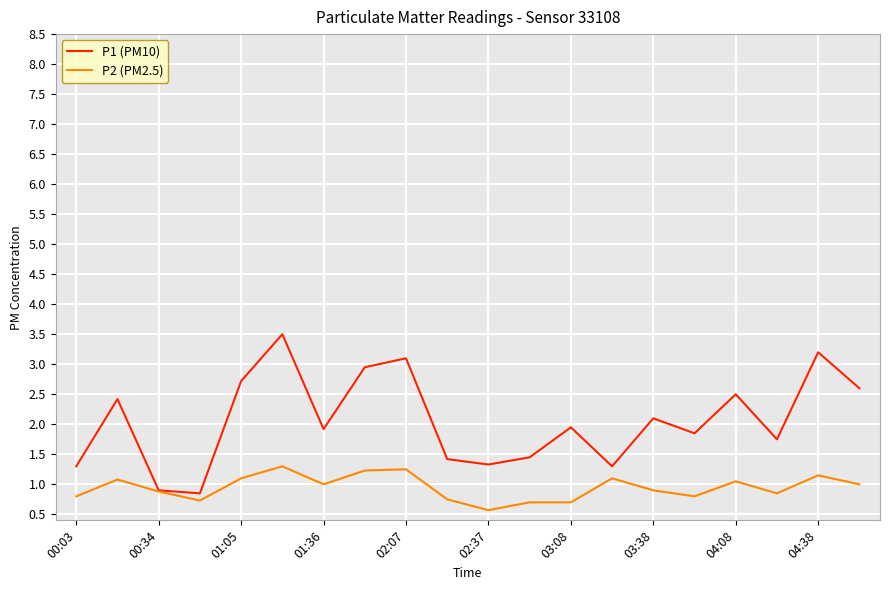

What is the maximum value for P1 (PM10)?

3.5